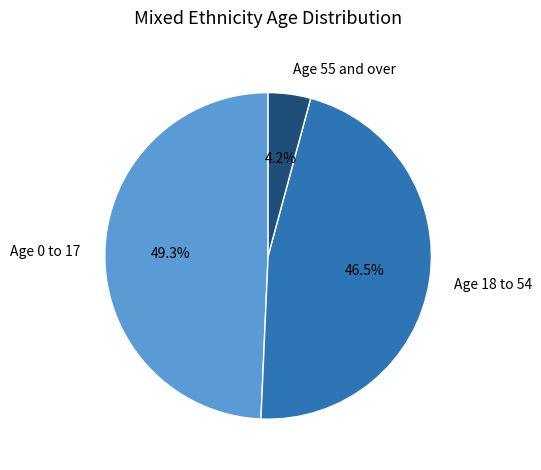

Rank the categories by value from highest to lowest.

Age 0 to 17, Age 18 to 54, Age 55 and over